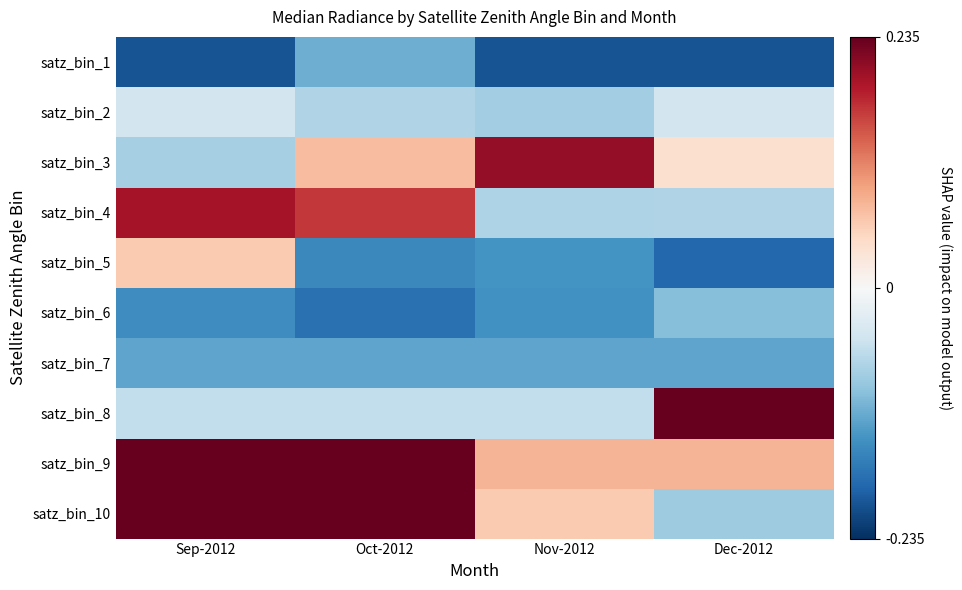

Which category has the lowest value across all series?

Sep-2012